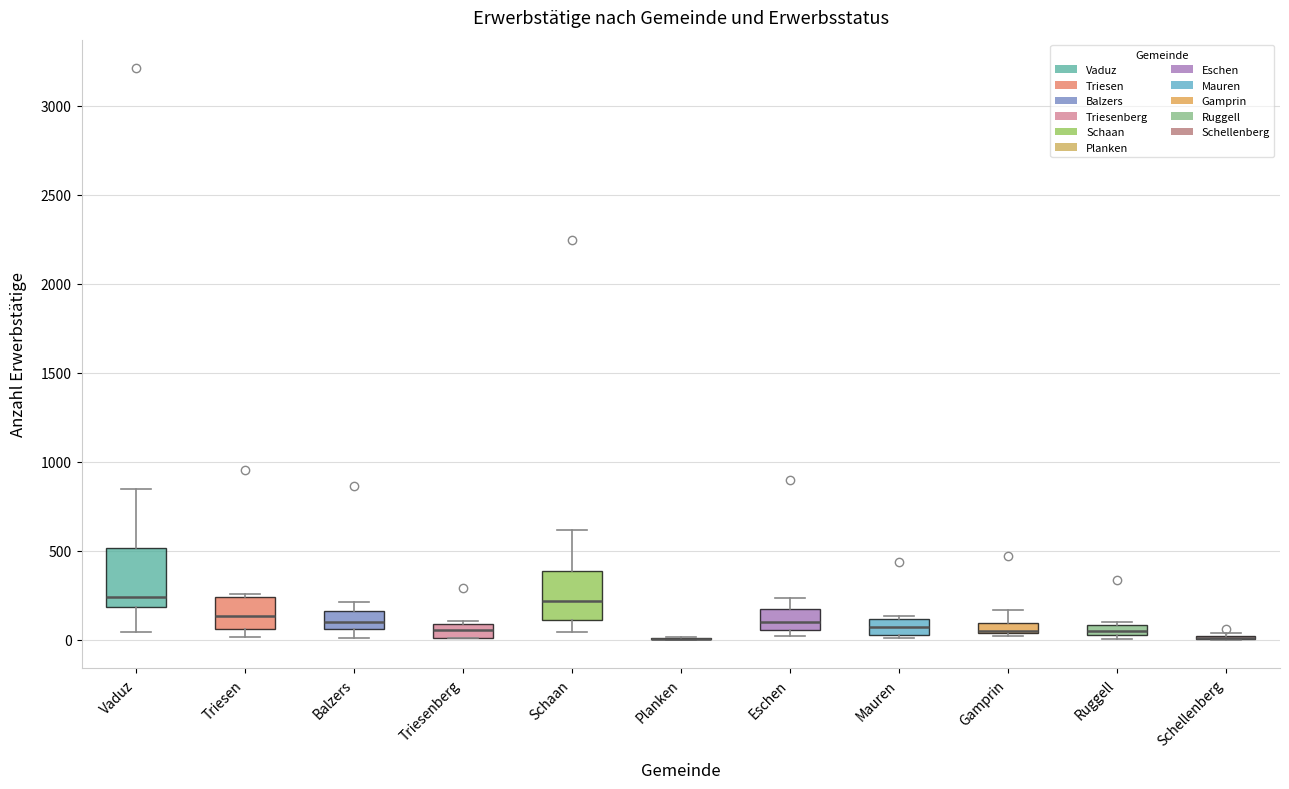

Where is the upper edge of the box for Triesenberg on the y-axis? The values are not printed on the chart, so give them approximately, as read against the axis.

100